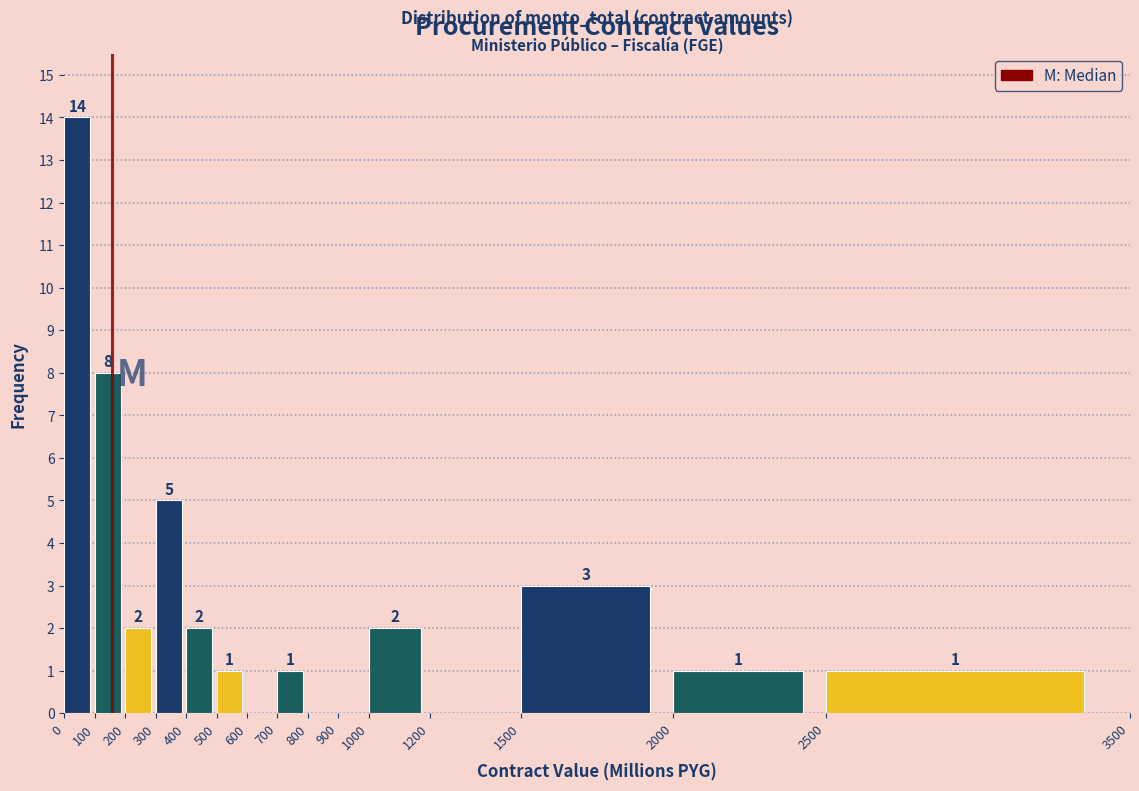

Over which range of the x-axis is the bar tallest?

0 to 100